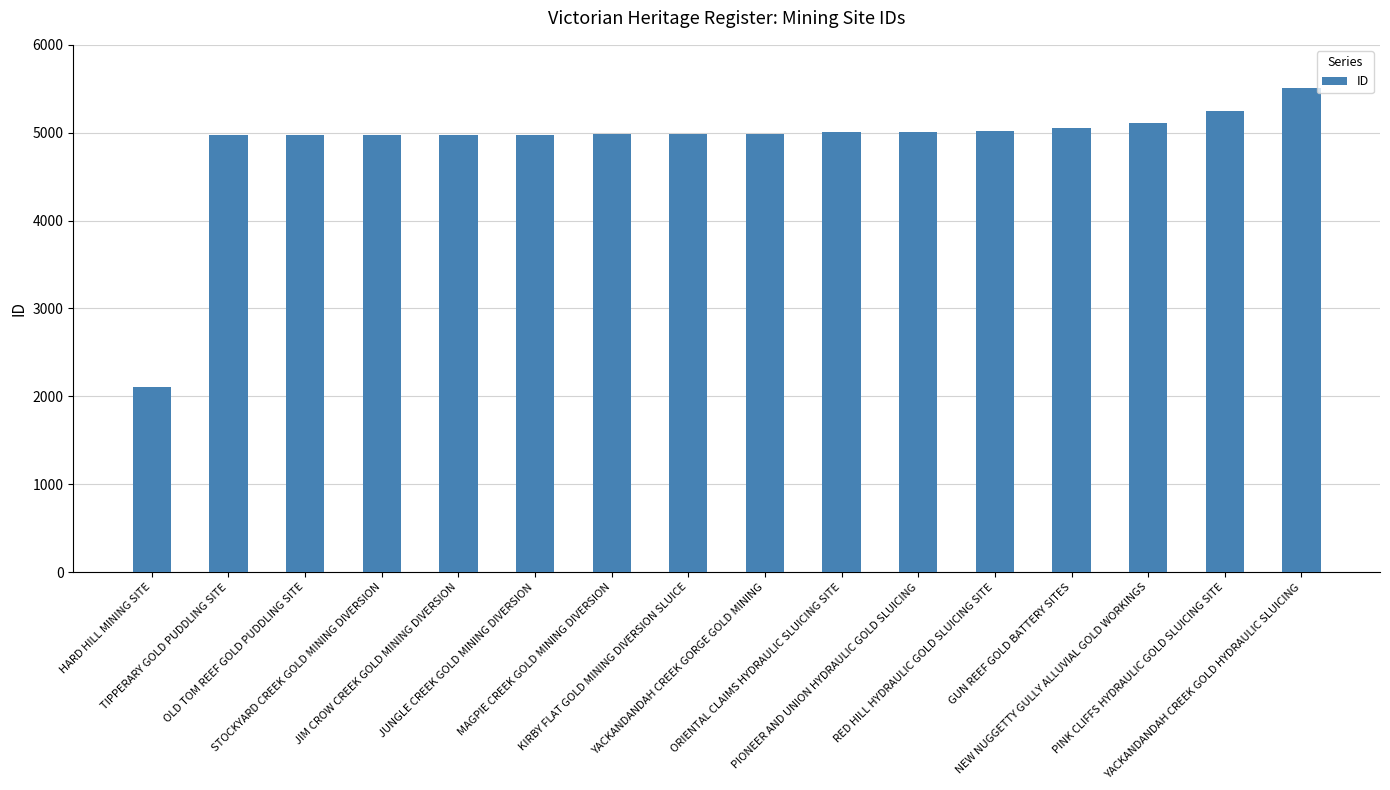

What is the sum of all values?

77884